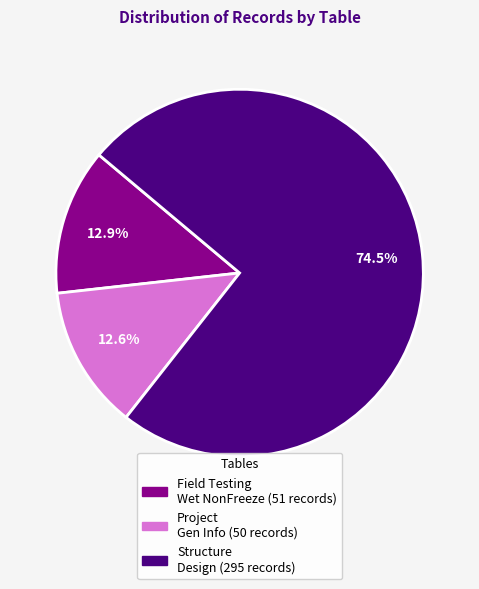

Is there a majority slice in this chart?

Yes